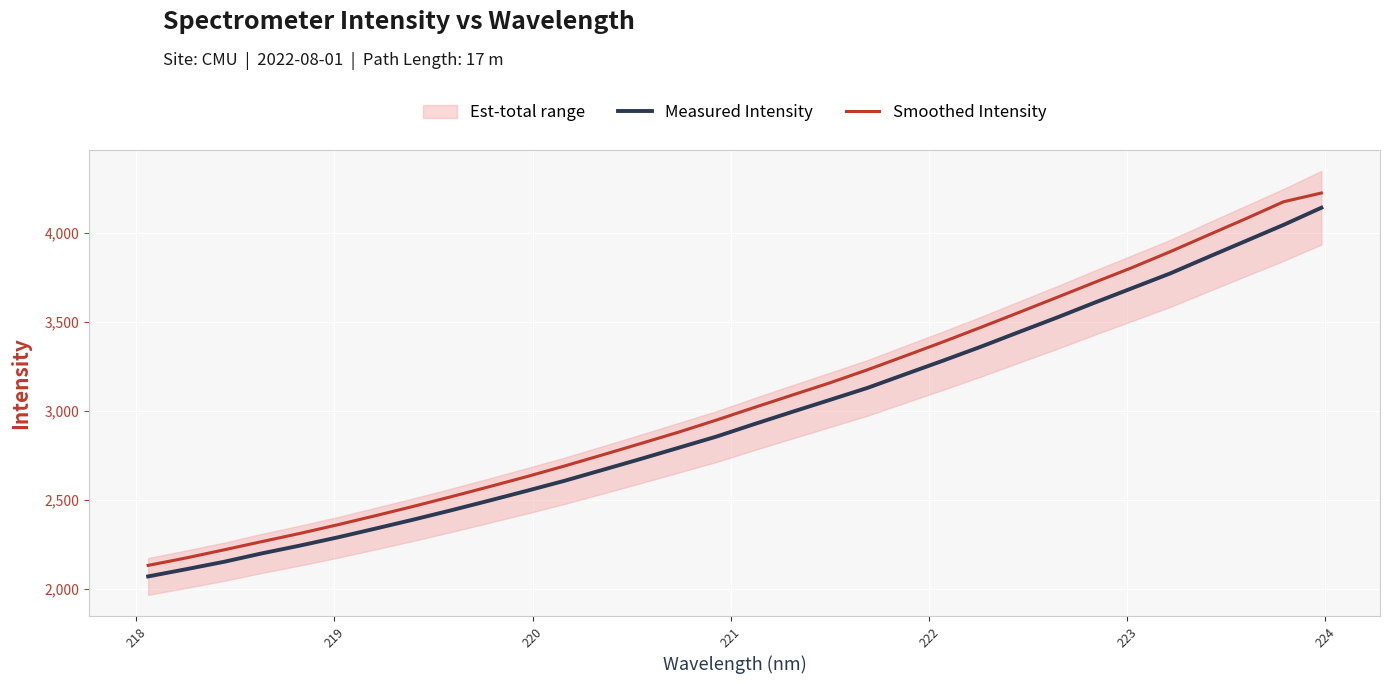

True or false: Smoothed Intensity and Measured Intensity cross at least once.

False